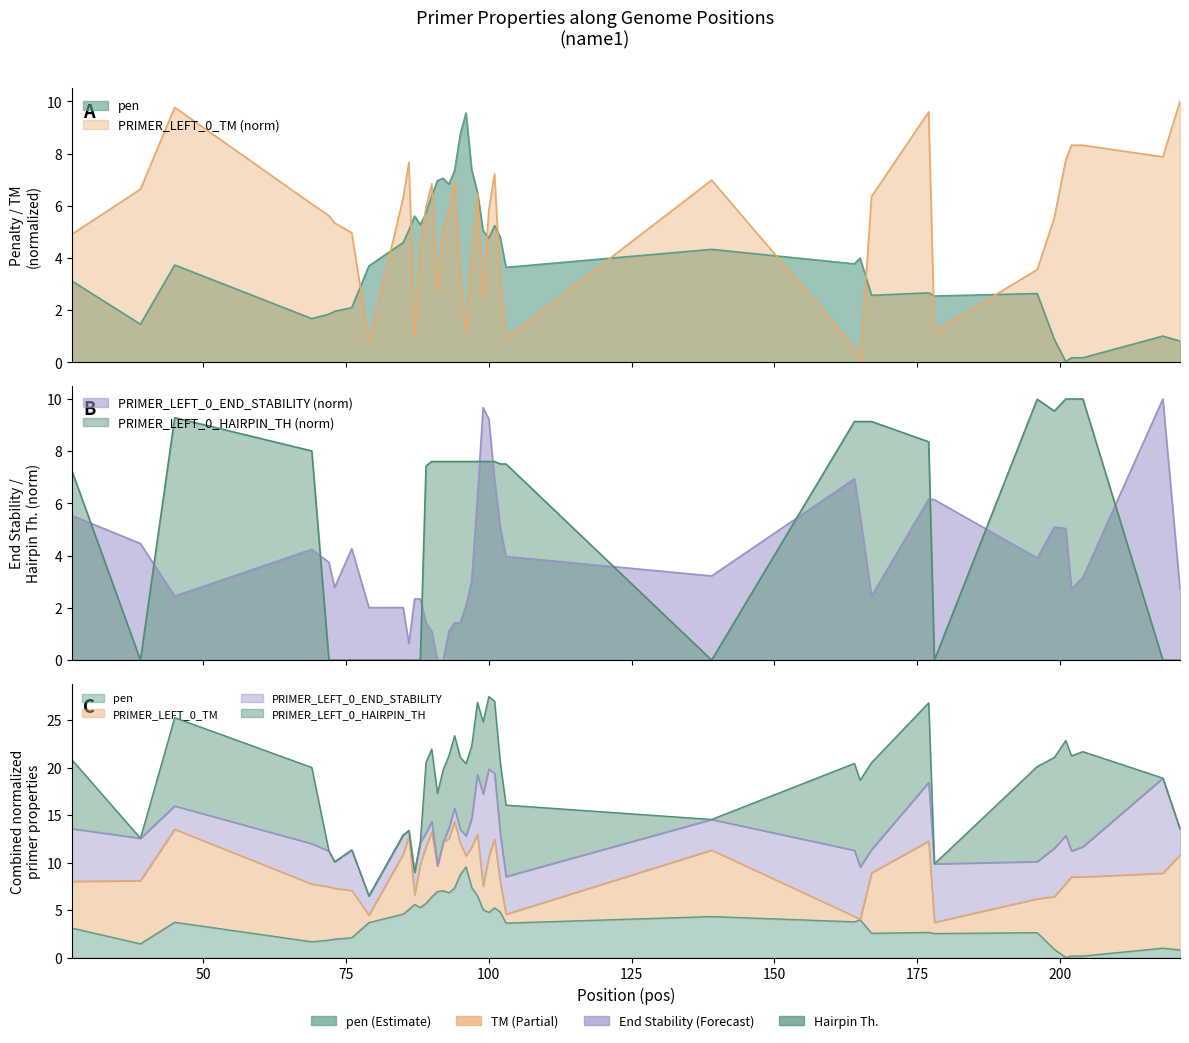

What are all the series names shown in the legend?

pen, PRIMER_LEFT_0_TM, PRIMER_LEFT_0_END_STABILITY, PRIMER_LEFT_0_HAIRPIN_TH